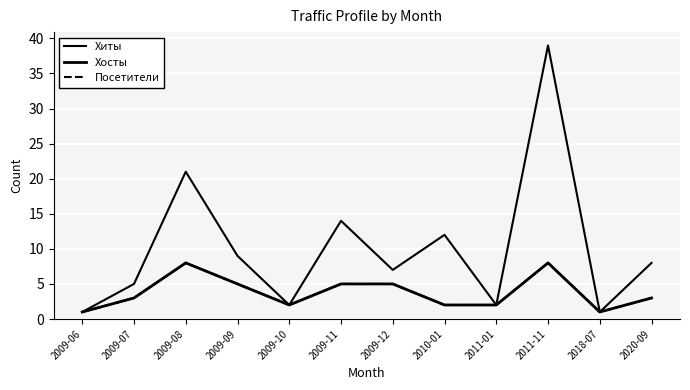

Does the chart have visible grid lines?

Yes